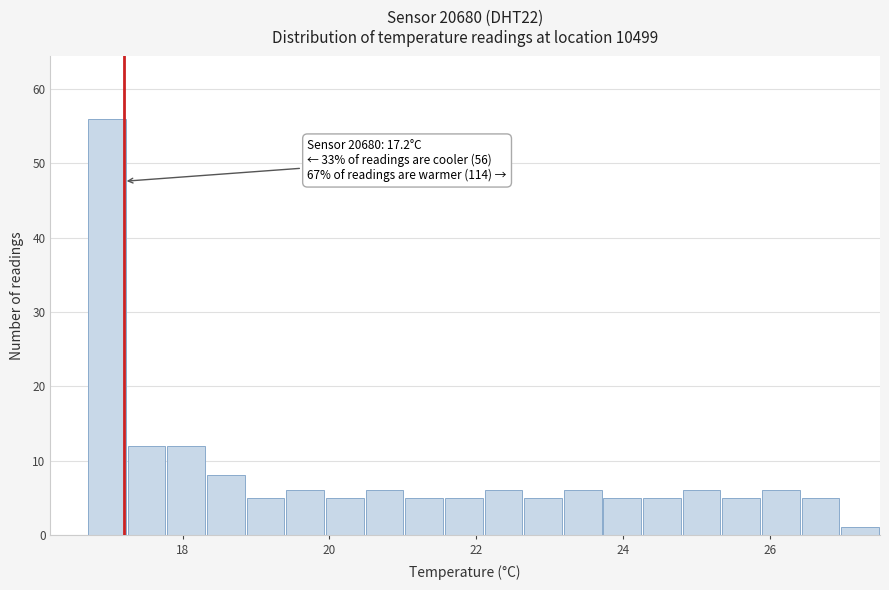

Around what value on the x-axis is the tallest bar? Give the approximate position of its centre, as read against the axis.

17.0